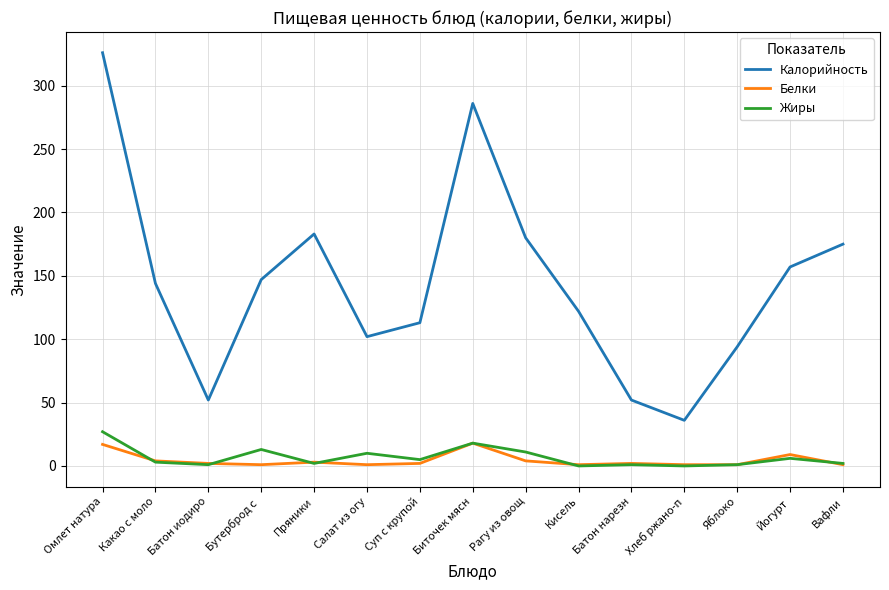

What is the total value across all series at Омлет натура?

370